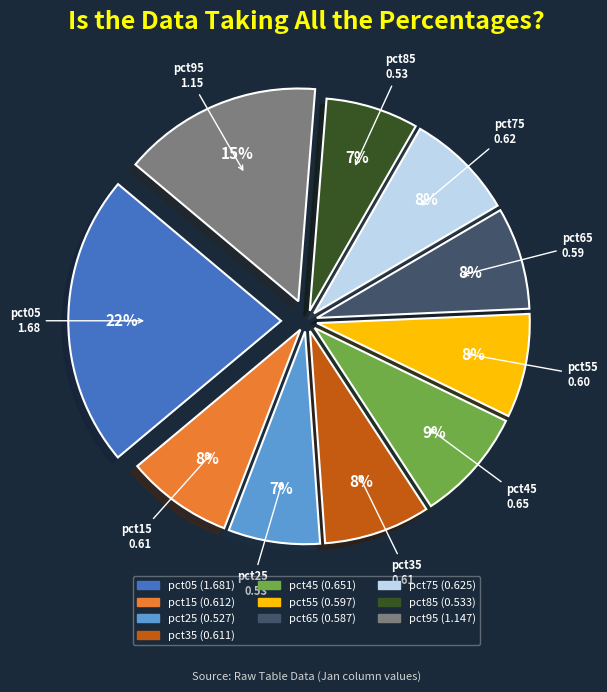

Does any single category account for the majority?

No